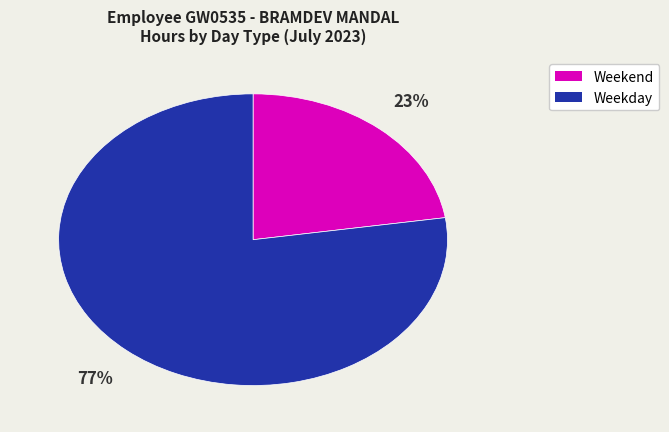

Count the number of slices in the pie.

2